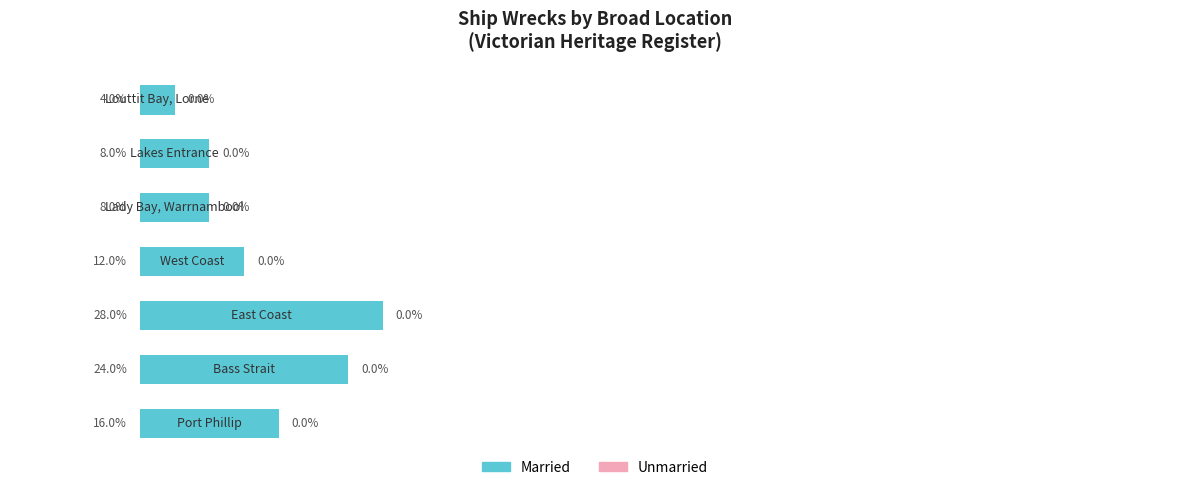

How many series are shown in this chart?

2